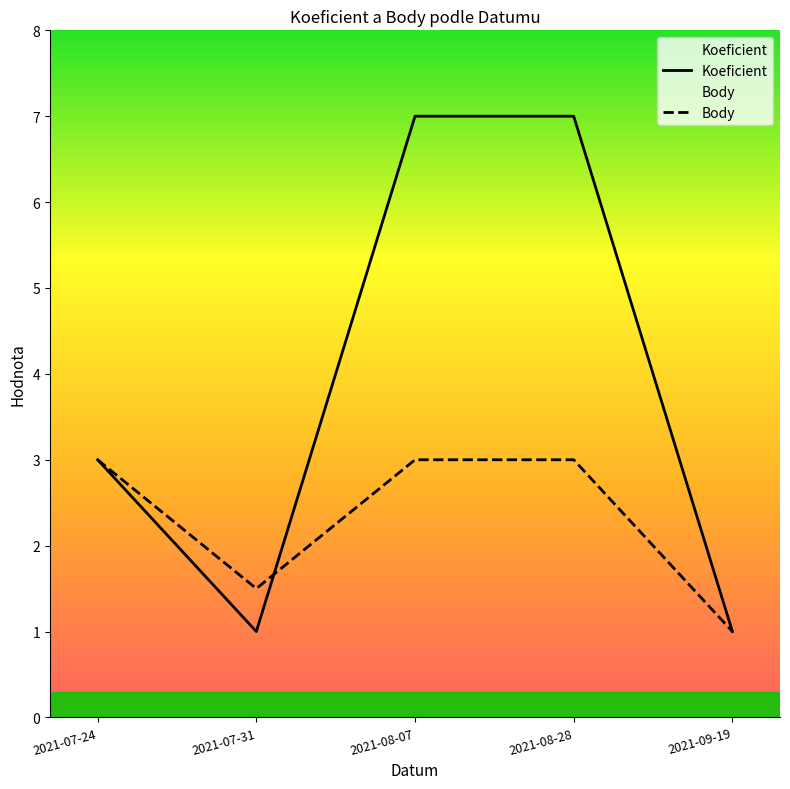

Where is the first local minimum for Body?

2021-07-31